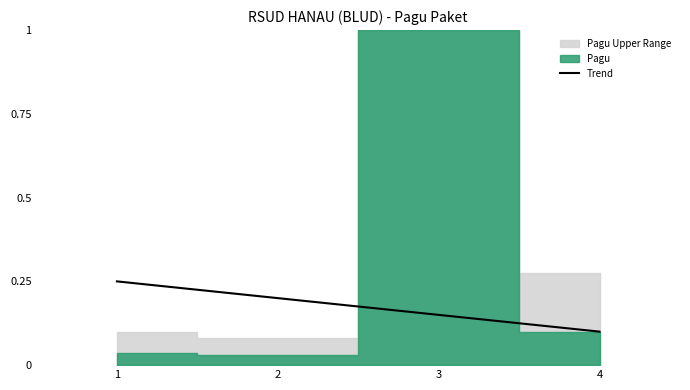

How many Trend values are between 0 and 1?

4